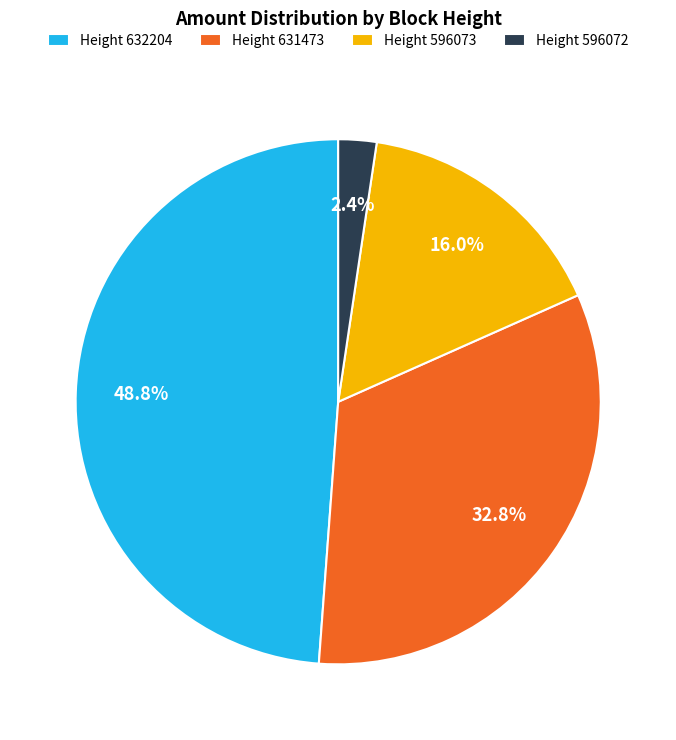

Does Height 596073 represent more than half of the total?

No